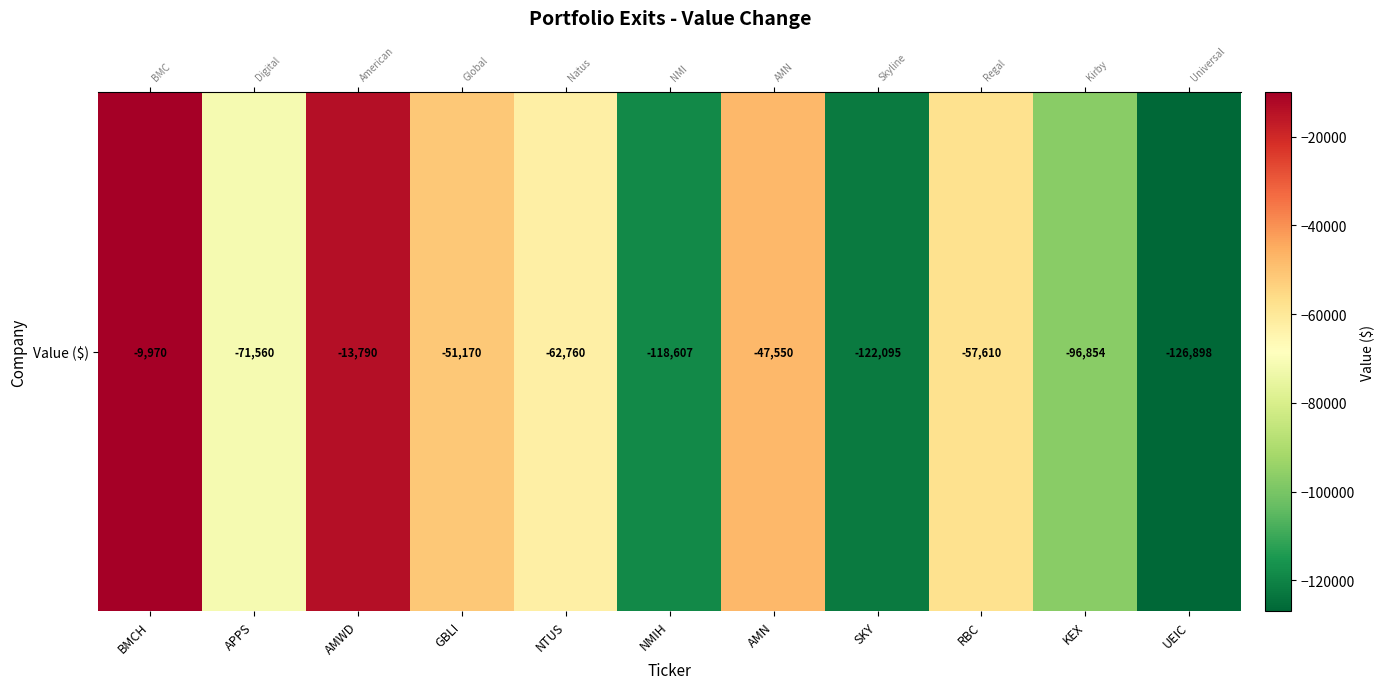

List the labels in order of value, smallest first.

UEIC, SKY, NMIH, KEX, APPS, NTUS, RBC, GBLI, AMN, AMWD, BMCH